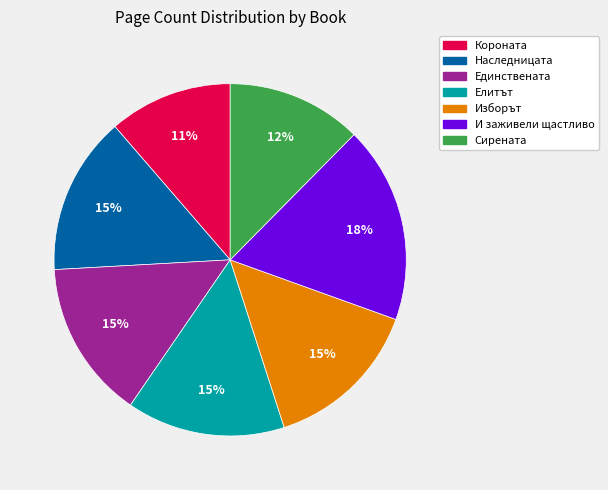

How many segments does this pie chart have?

7